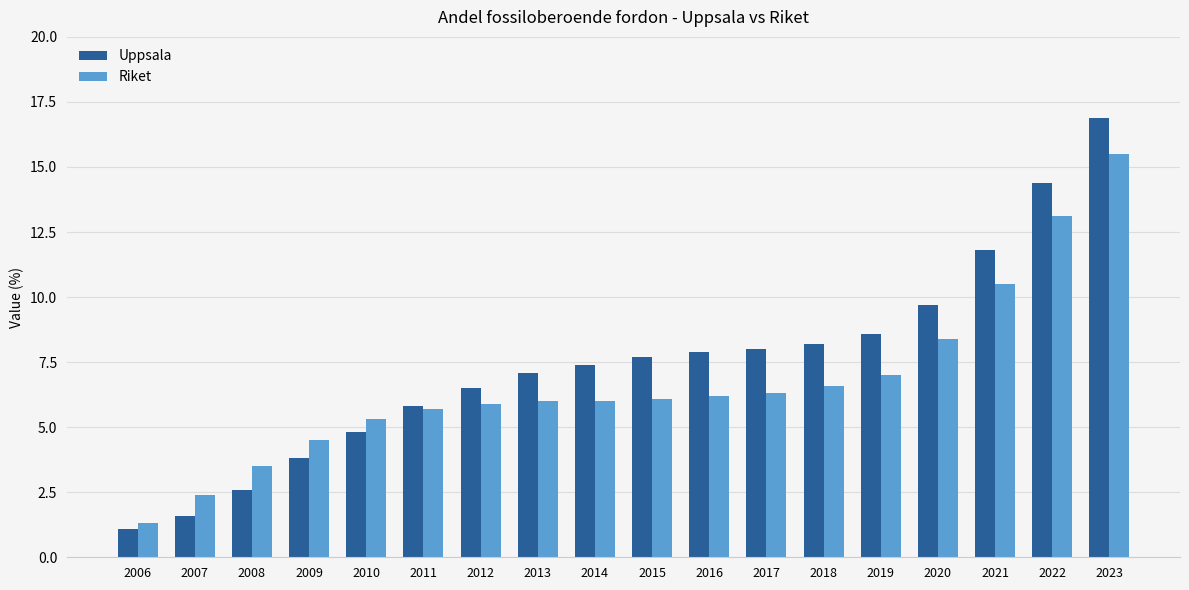

The value of Uppsala at 2007 is 1.6. True or false?

True